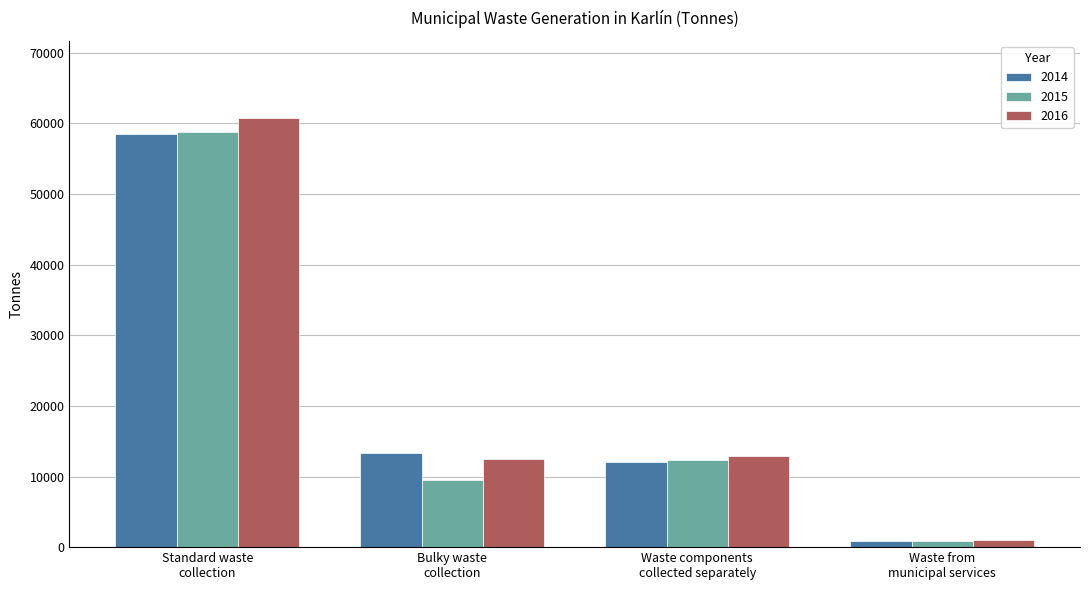

How many bars are there in each group?

3